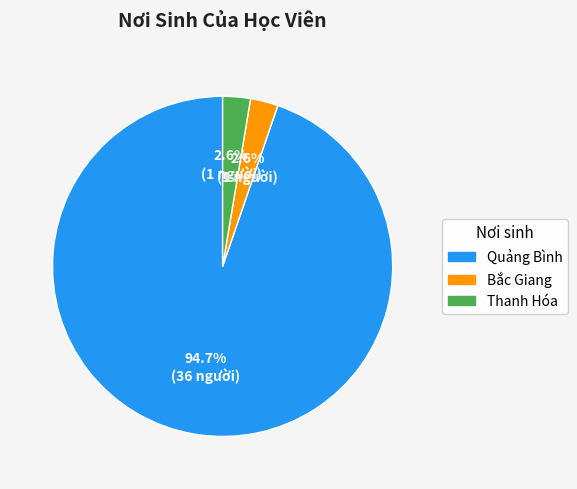

How many segments does this pie chart have?

3